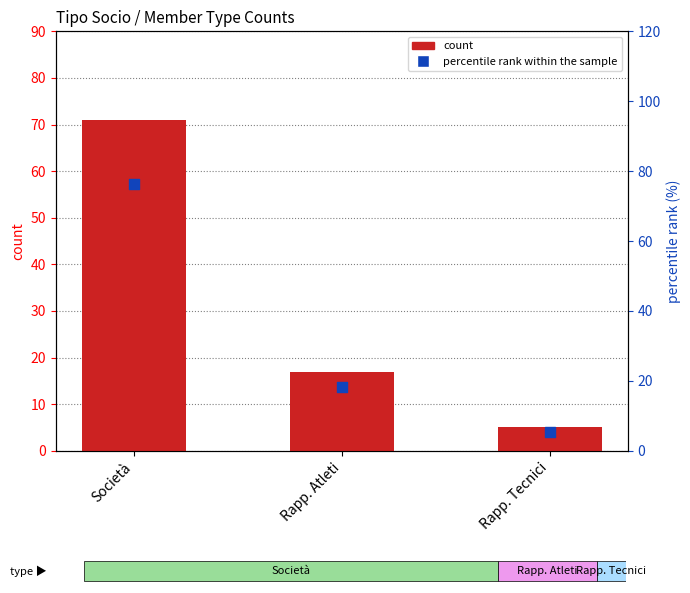

What are all the series names shown in the legend?

count, percentile rank within the sample